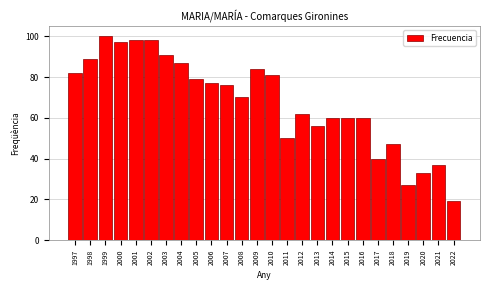

Reading right to left, what are all the values shown in this chart?

19	37	33	27	47	40	60	60	60	56	62	50	81	84	70	76	77	79	87	91	98	98	97	100	89	82